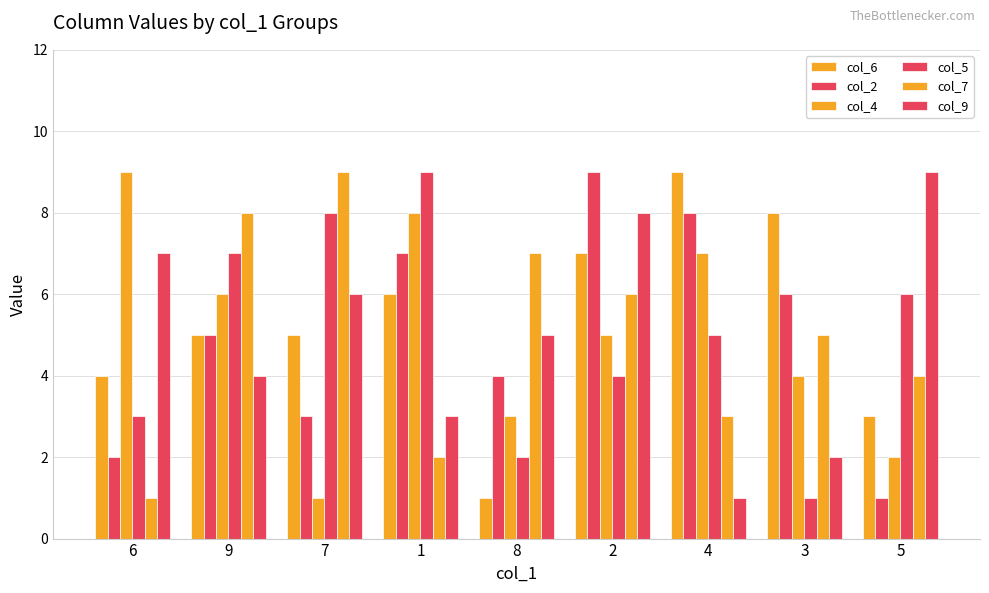

Which series has the largest total across all categories?

col_6